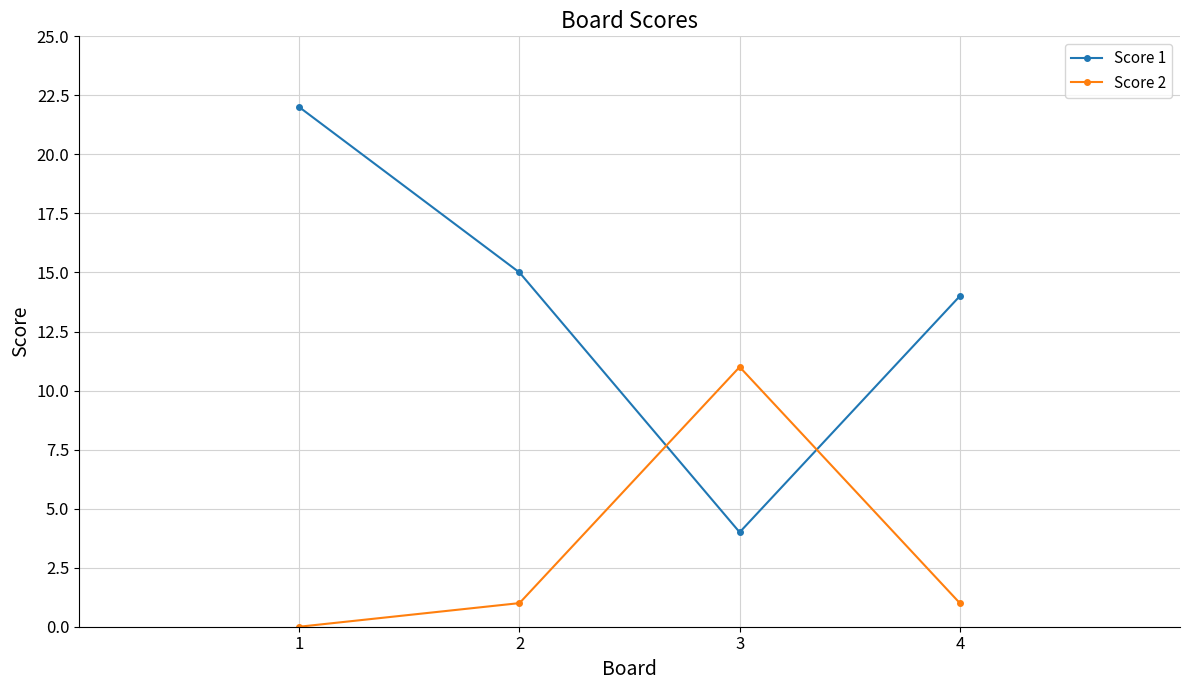

What is the highest value of the Score 2 series?

11